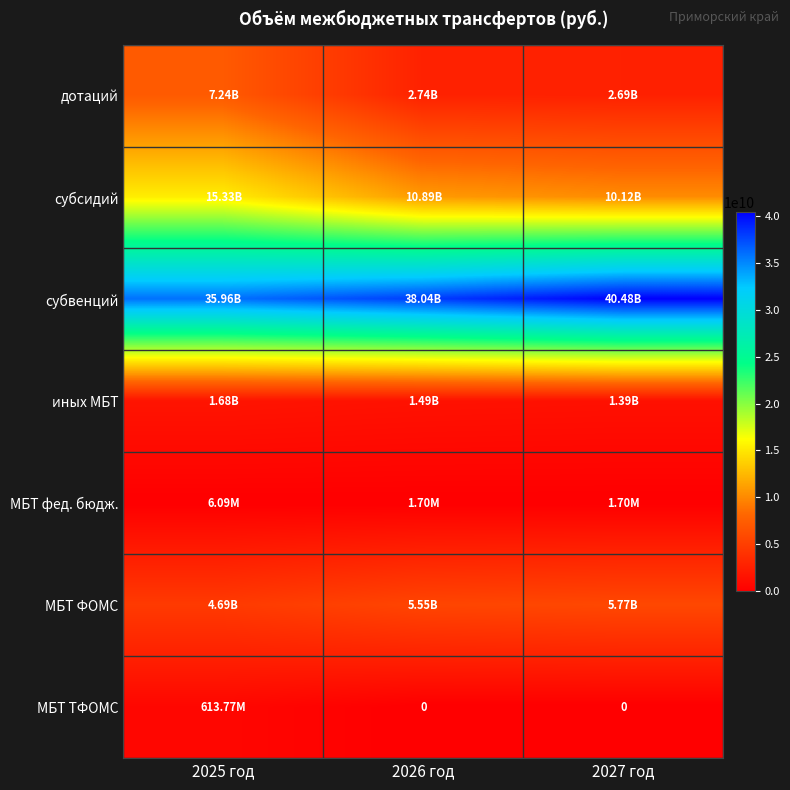

What is the sum of the субсидий values at 2026 год and 2027 год?

21016903090.9